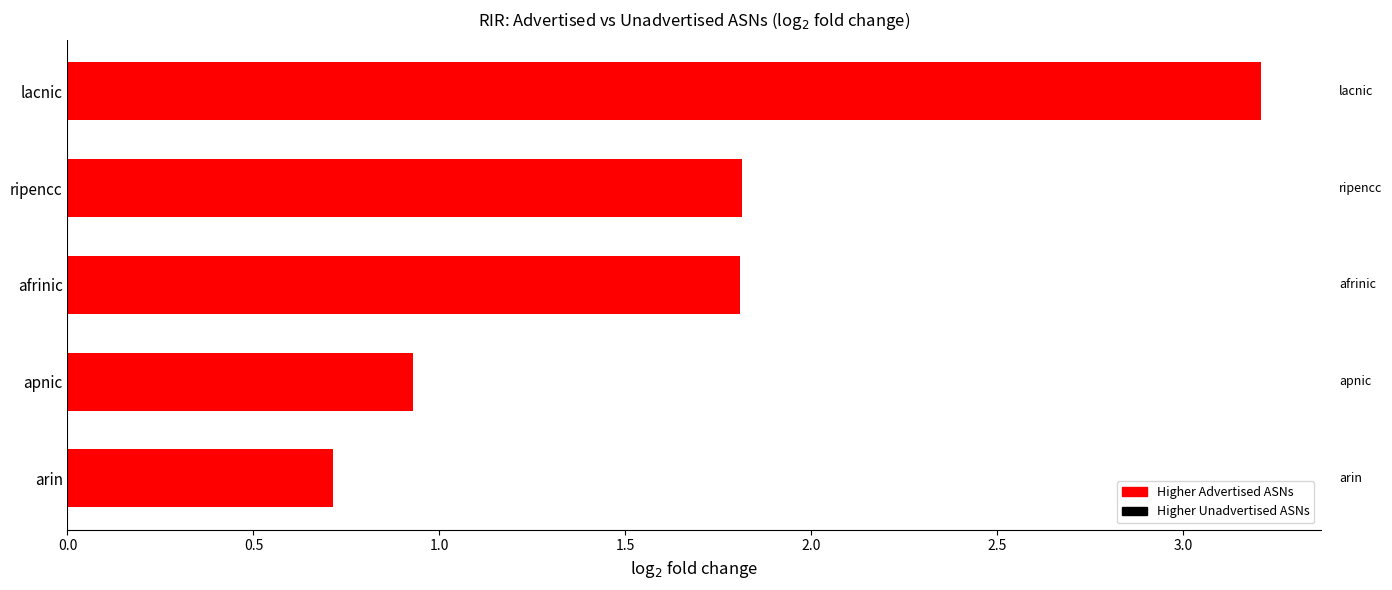

What is the greatest value displayed?

3.2